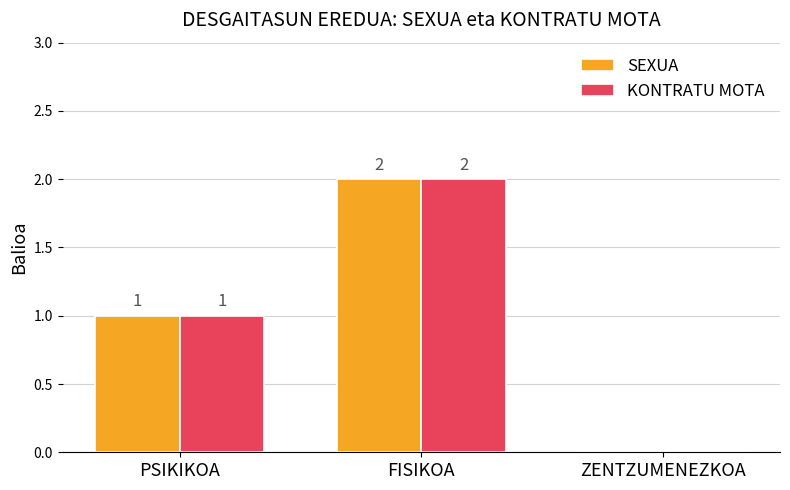

At which category is the sum across all series the highest?

FISIKOA